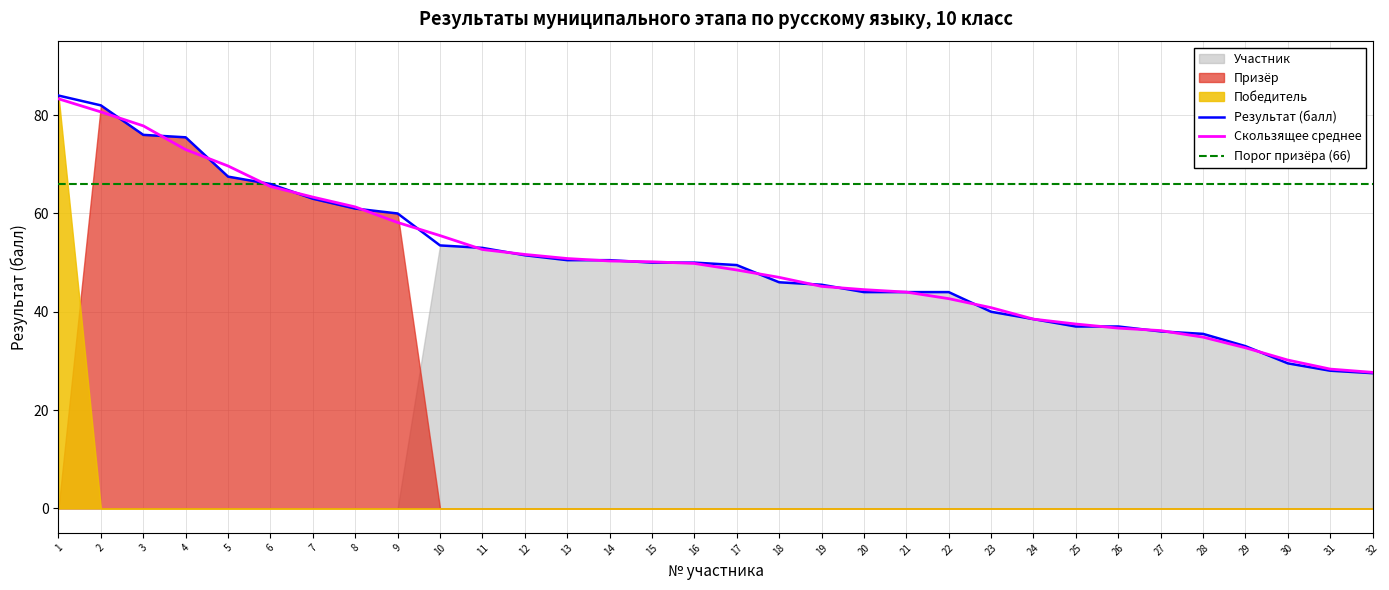

Reading right to left, list all the values displayed in this chart.

Результат (балл): 32=27.5	31=28.0	30=29.5	29=33.0	28=35.5	27=36.0	26=37.0	25=37.0	24=38.5	23=40.0	22=44.0	21=44.0	20=44.0	19=45.5	18=46.0	17=49.5	16=50.0	15=50.0	14=50.5	13=50.5	12=51.5	11=53.0	10=53.5	9=60.0	8=61.0	7=63.0	6=66.0	5=67.5	4=75.5	3=76.0	2=82.0	1=84.0
Скользящее среднее: 32=27.7	31=28.3	30=30.2	29=32.7	28=34.8	27=36.2	26=36.7	25=37.5	24=38.5	23=40.8	22=42.7	21=44.0	20=44.5	19=45.2	18=47.0	17=48.5	16=49.8	15=50.2	14=50.3	13=50.8	12=51.7	11=52.7	10=55.5	9=58.2	8=61.3	7=63.3	6=65.5	5=69.7	4=73.0	3=77.8	2=80.7	1=83.3
Порог призёра (66): 32=66.0	31=66.0	30=66.0	29=66.0	28=66.0	27=66.0	26=66.0	25=66.0	24=66.0	23=66.0	22=66.0	21=66.0	20=66.0	19=66.0	18=66.0	17=66.0	16=66.0	15=66.0	14=66.0	13=66.0	12=66.0	11=66.0	10=66.0	9=66.0	8=66.0	7=66.0	6=66.0	5=66.0	4=66.0	3=66.0	2=66.0	1=66.0